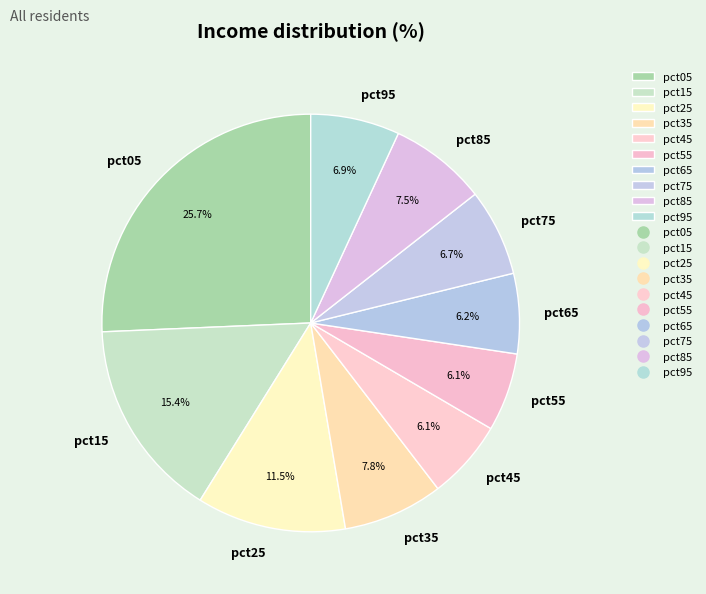

Which has a higher value, pct35 or pct65?

pct35